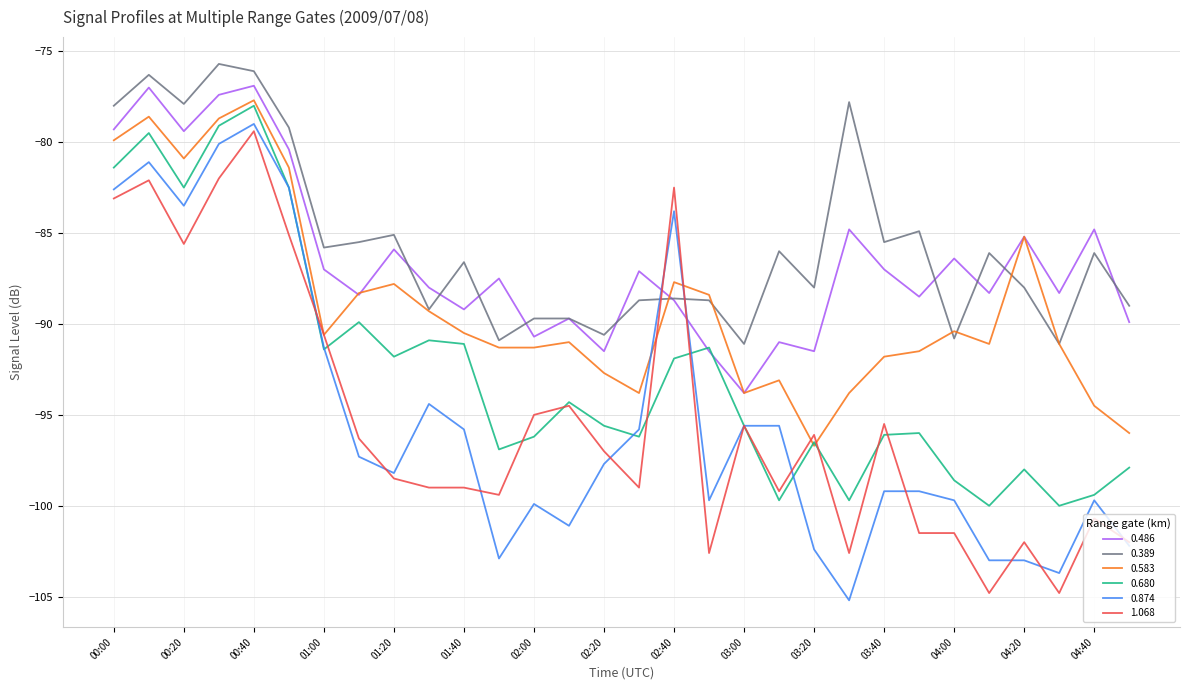

What is the greatest value displayed?

-75.7